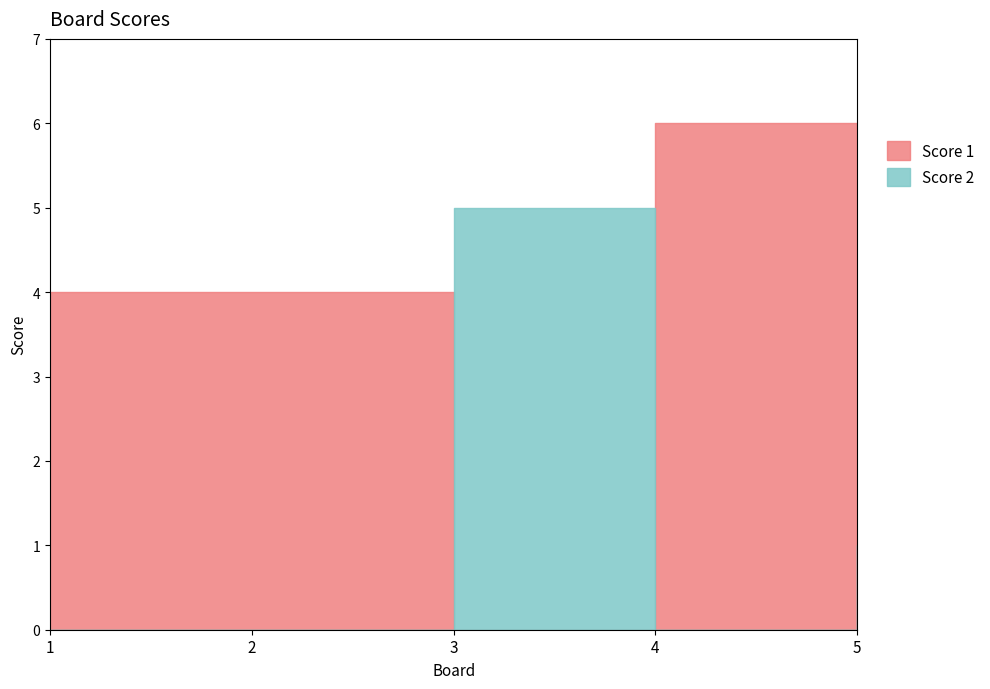

What is the value of the Score 1 point at the 4th from the left?

6